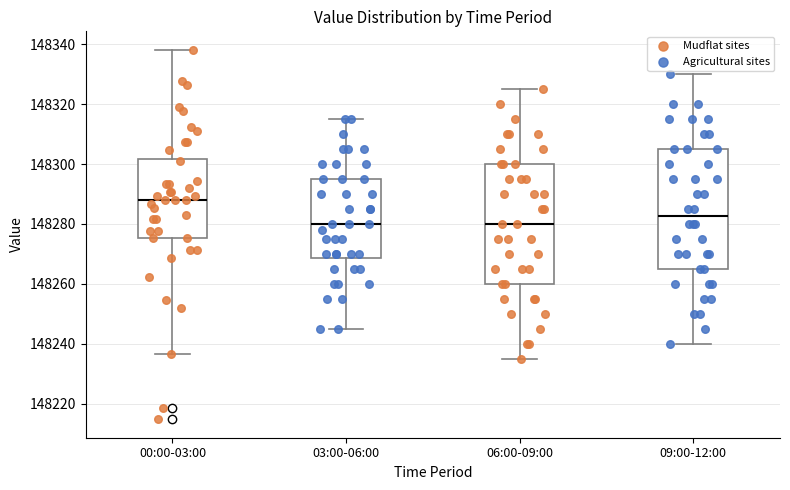

Where does the upper whisker of the box for 06:00-09:00 end on the y-axis? The values are not printed on the chart, so give them approximately, as read against the axis.

148326